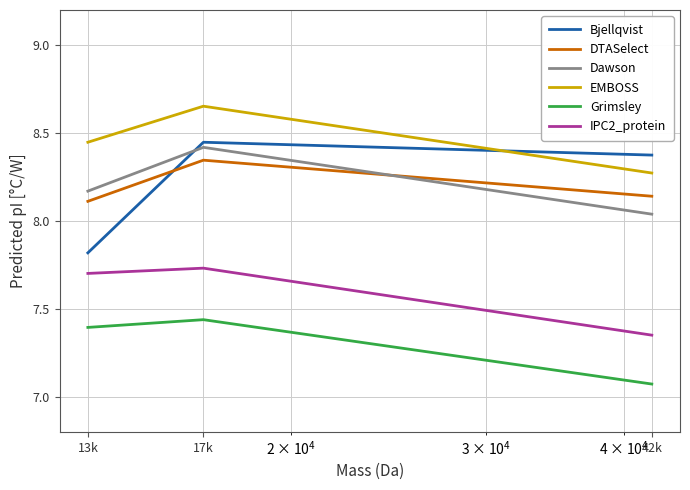

Which series has the largest range (max minus min)?

Bjellqvist